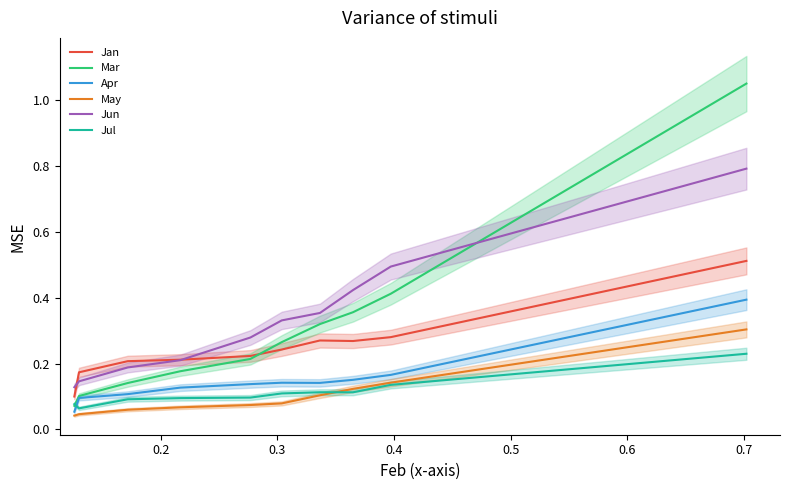

True or false: Apr and Jan cross at least once.

False